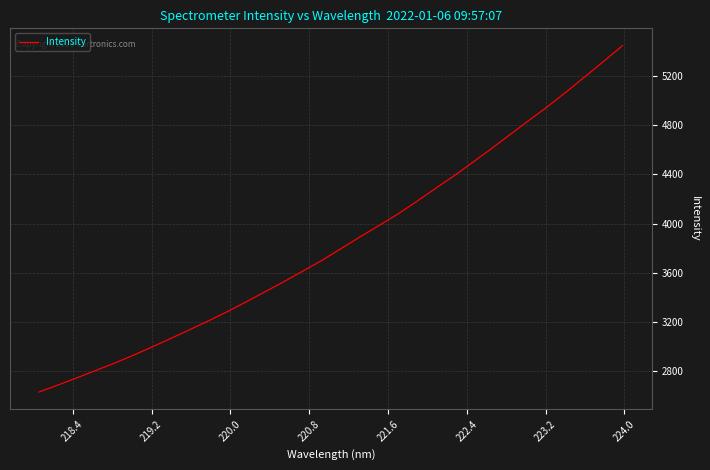

What is the average value?

3851.5